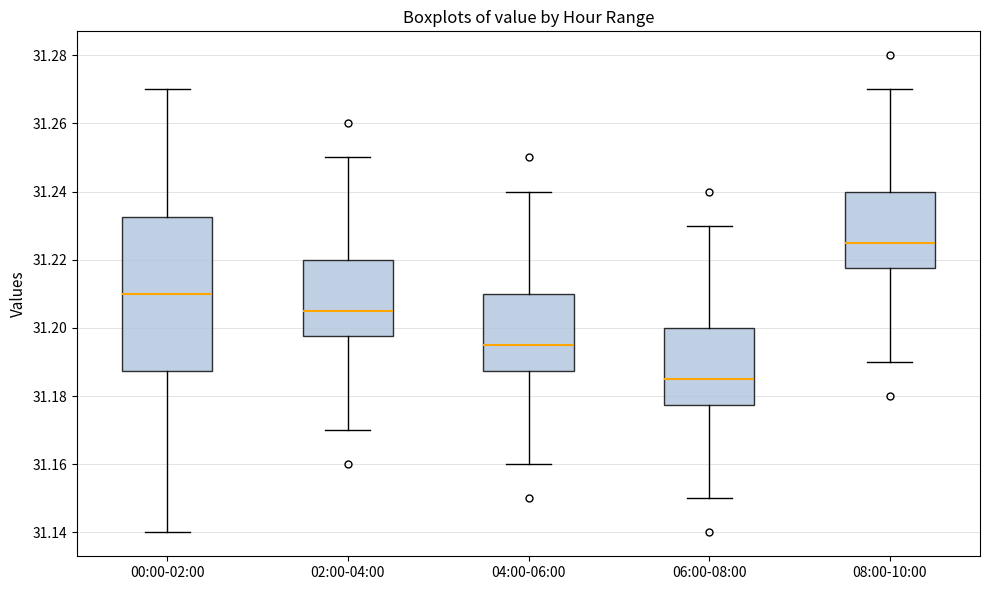

Reading left to right, read every box against the y-axis: the position of its median line, the range the box covers, and the ends of its whiskers. The values are not printed on the chart, so give them approximately, as read against the axis.

00:00-02:00: median 31.210, box 31.188 to 31.232, whiskers 31.140 to 31.270
02:00-04:00: median 31.206, box 31.198 to 31.220, whiskers 31.170 to 31.250
04:00-06:00: median 31.196, box 31.188 to 31.210, whiskers 31.160 to 31.240
06:00-08:00: median 31.186, box 31.178 to 31.200, whiskers 31.150 to 31.230
08:00-10:00: median 31.226, box 31.218 to 31.240, whiskers 31.190 to 31.270